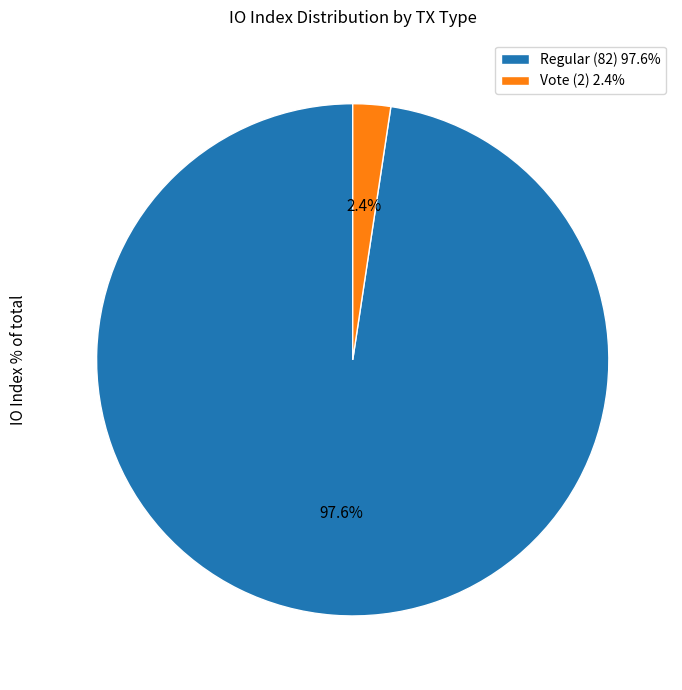

To the nearest percent, what portion does Regular (82) represent?

98%